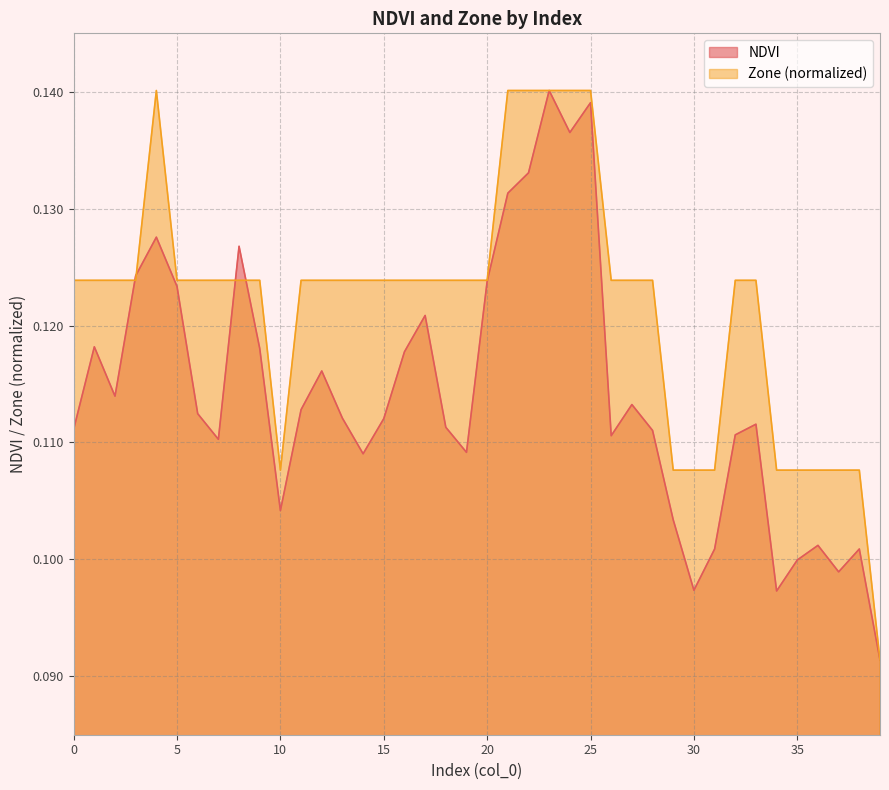

Rank the series by their average value, from lowest to highest.

NDVI, Zone (normalized)